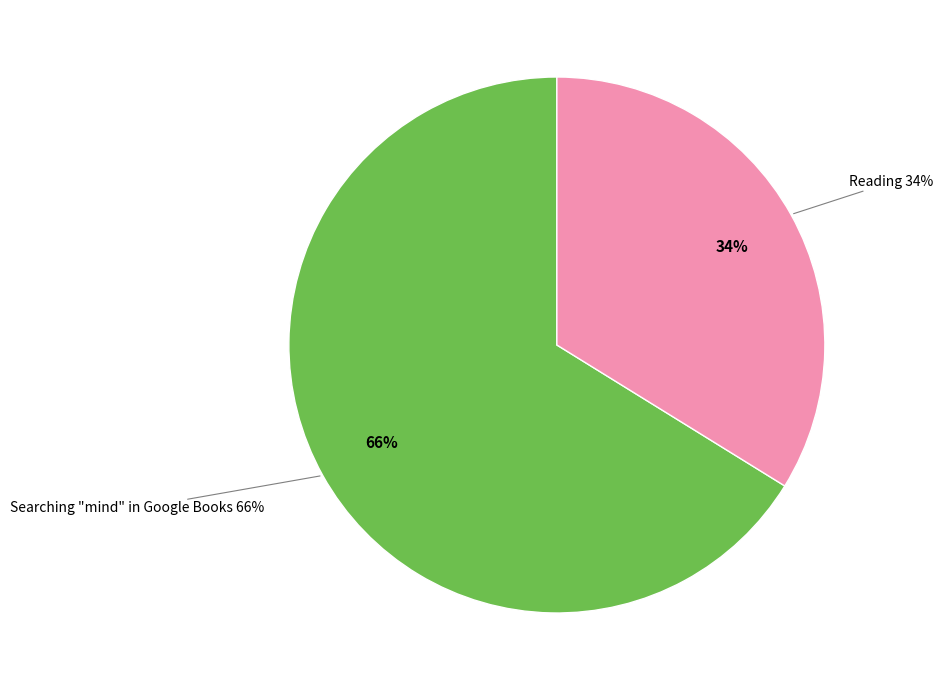

Which category has the biggest portion of the pie?

Searching "mind" in Google Books